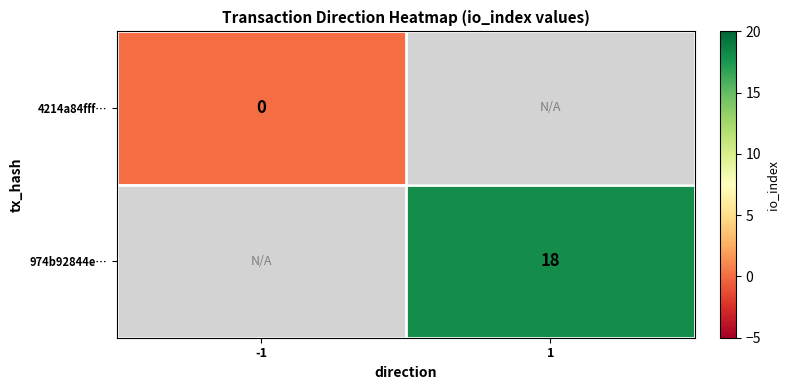

Is it true that 974b92844e… equals 18 at 1?

True